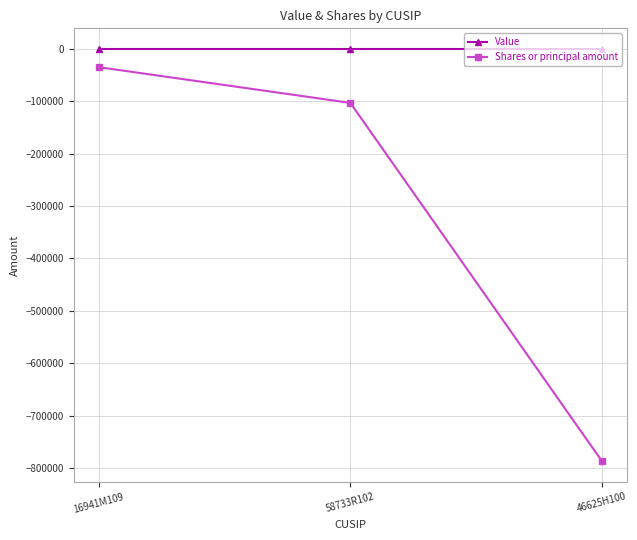

How many lines are shown in the chart?

2